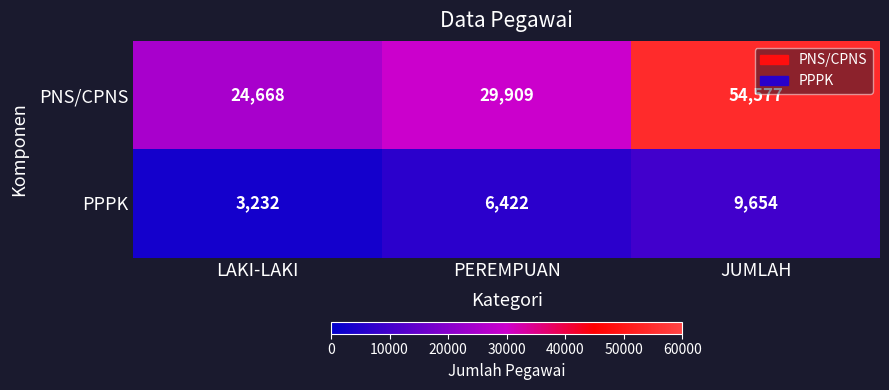

What is the smallest value displayed?

3232